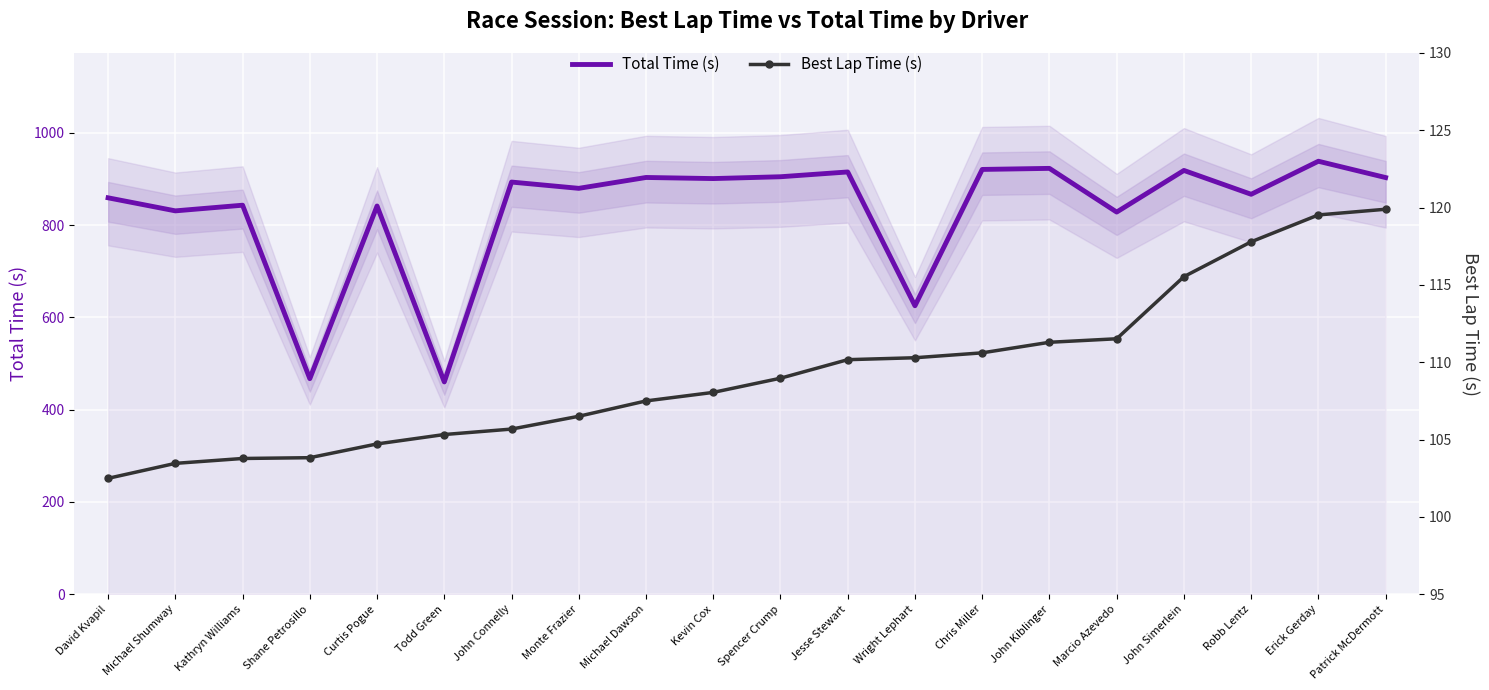

What is the difference between the second highest and minimum values in the Best Lap Time (s) series?

17.0